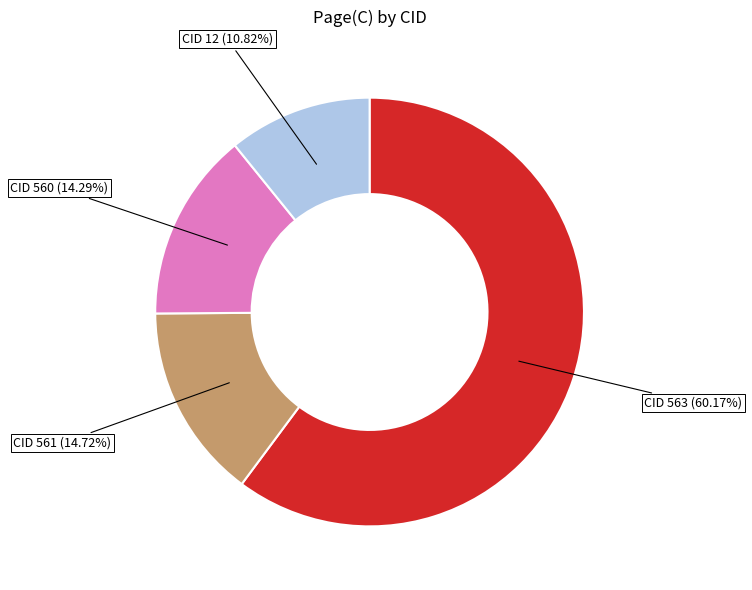

Is there any slice that represents more than half of the pie?

Yes